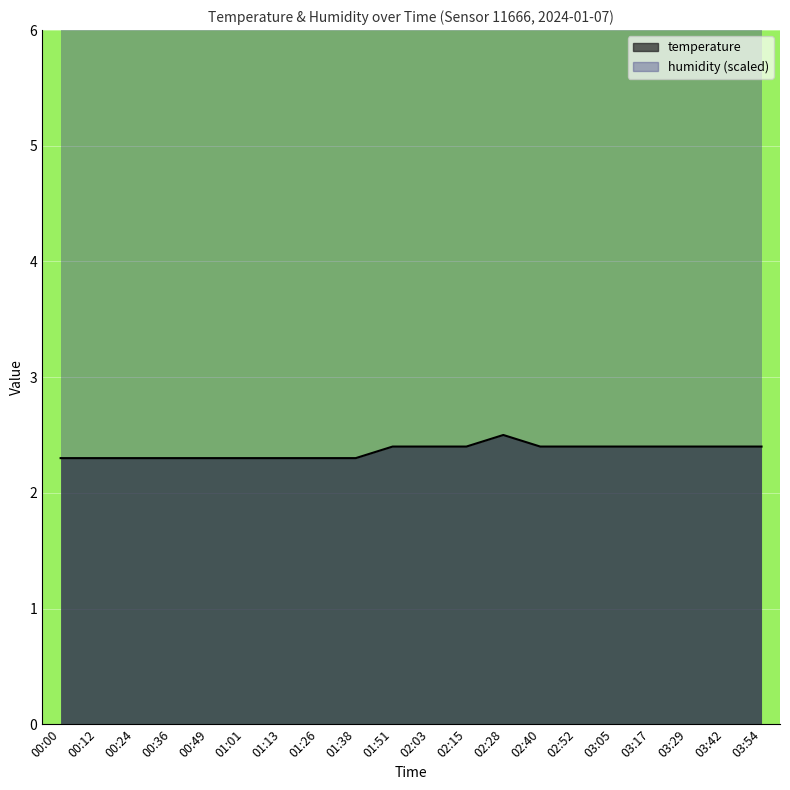

What is the label of the 20th point from the right?

00:00